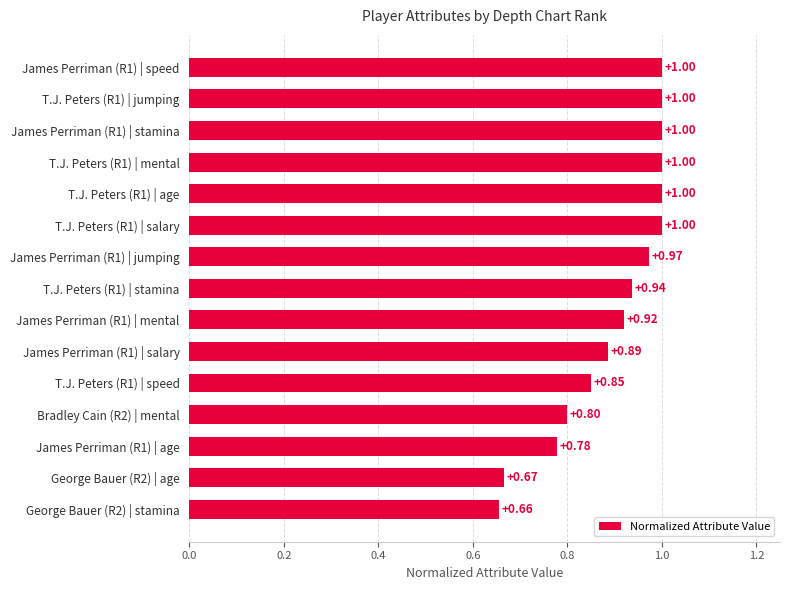

What is the sum of the values at T.J. Peters (R1) | jumping and James Perriman (R1) | age?

1.8